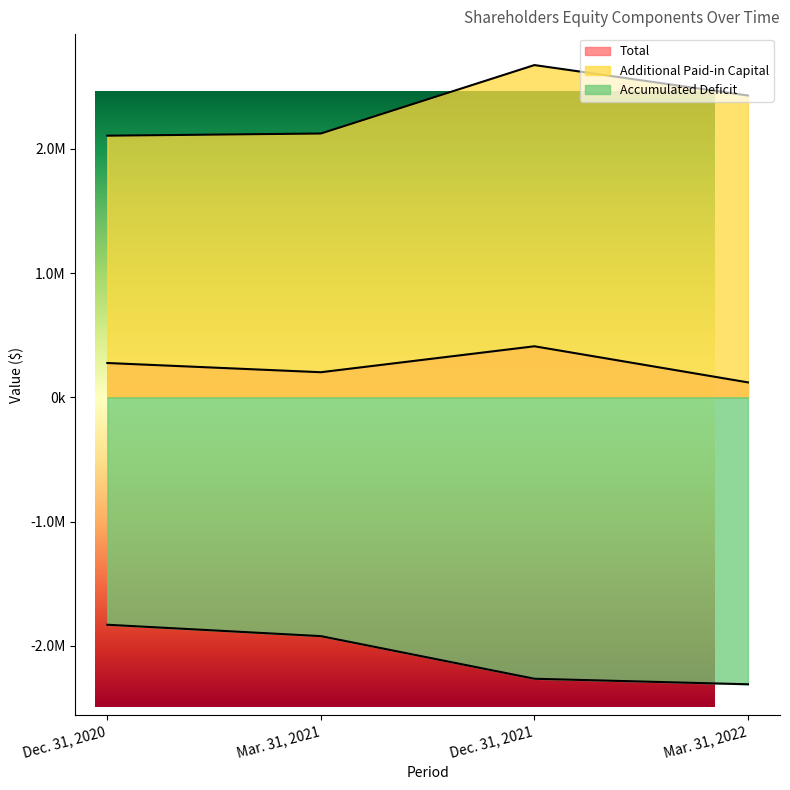

List the series in order of their overall mean, highest first.

Additional Paid-in Capital, Total, Accumulated Deficit